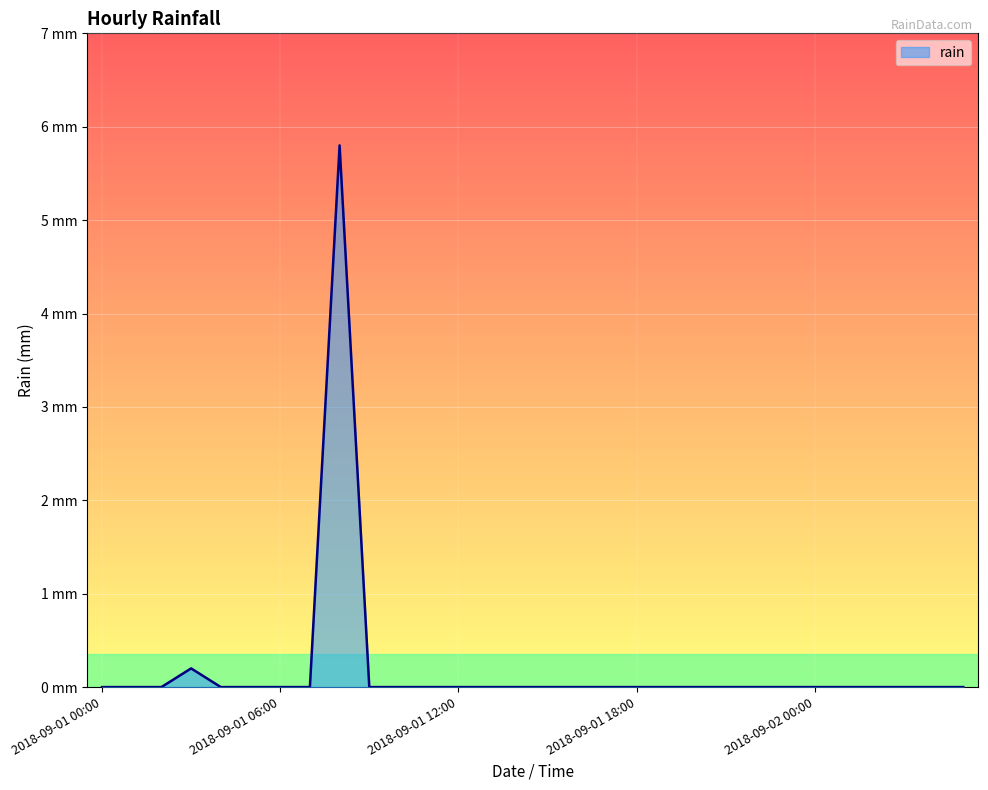

Does the chart display data point markers on the line(s)?

No